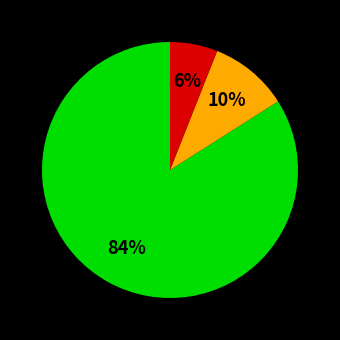

Is there a majority slice in this chart?

Yes